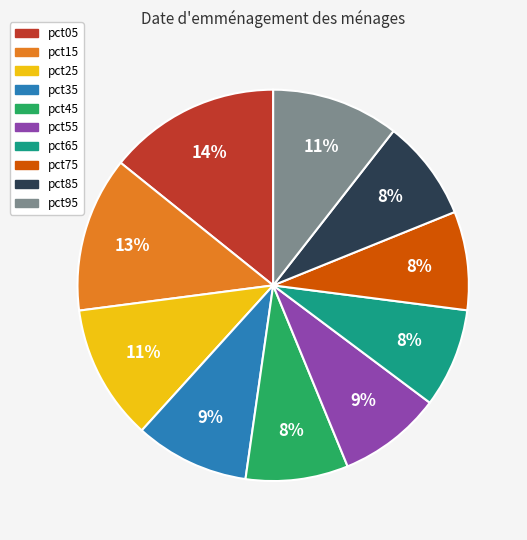

Is it true that pct75 is 2% of the pie?

False